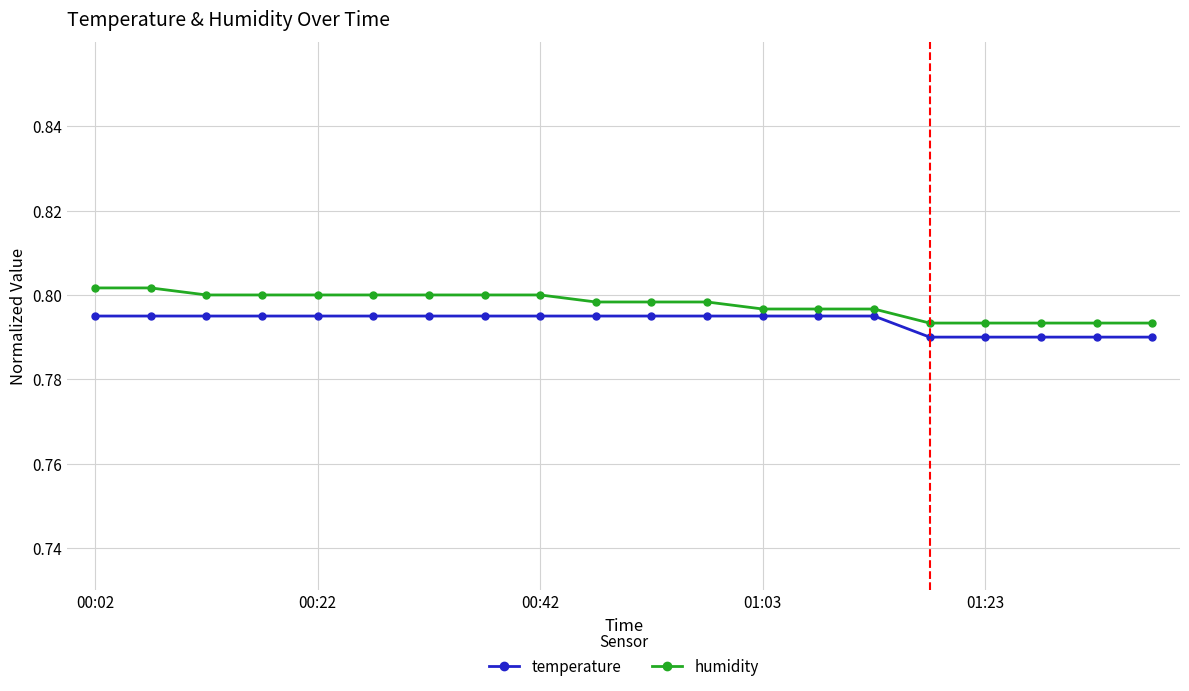

Rank the series by their maximum value, from highest to lowest.

humidity, temperature